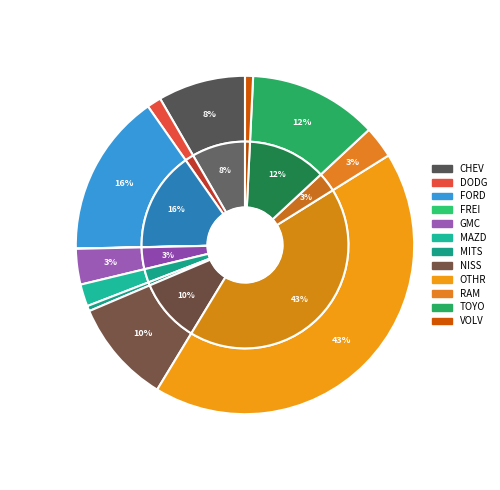

The FORD slice represents 16% of the pie. True or false?

True